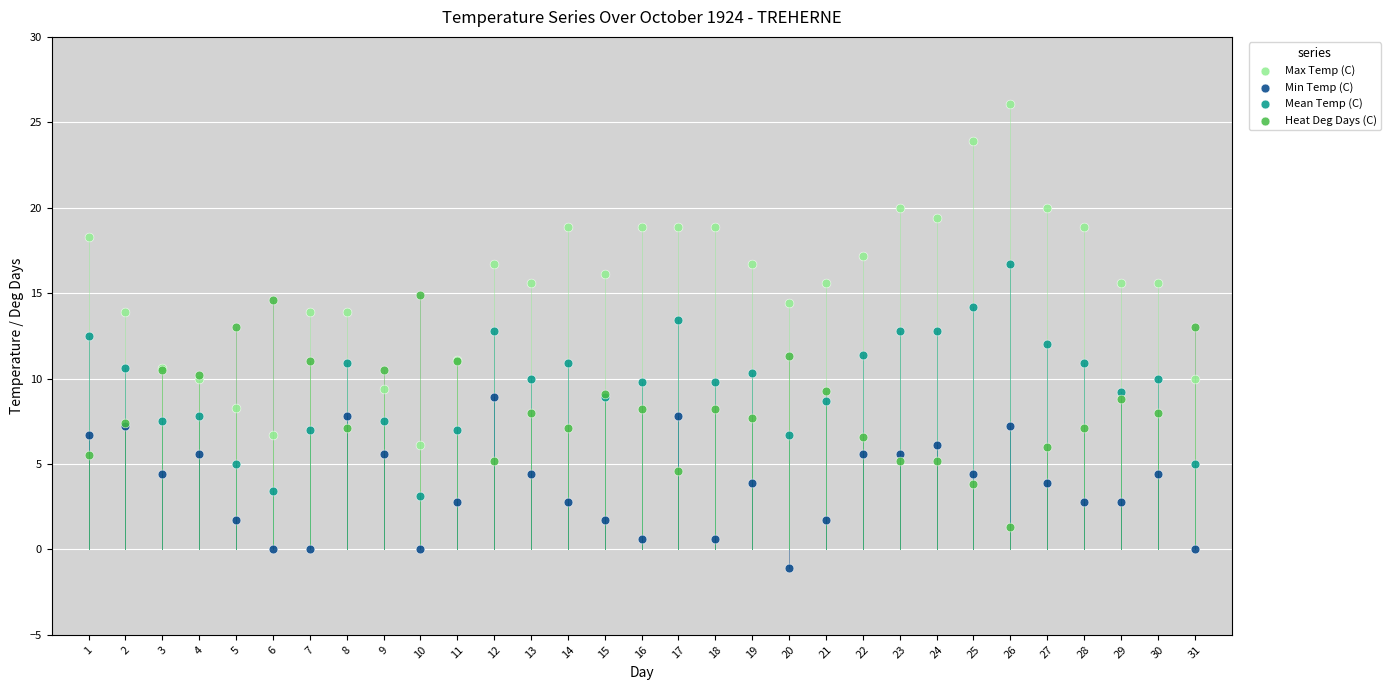

What is the X range (max minus min) for the scatter plot?

30.0